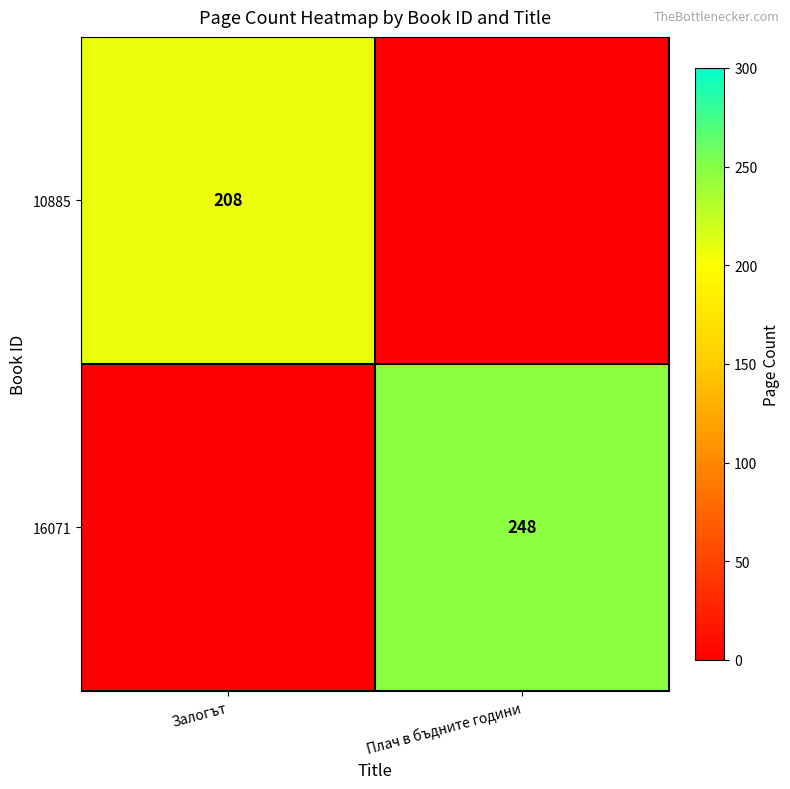

The 10885 series shows 106 at Залогът. True or false?

False